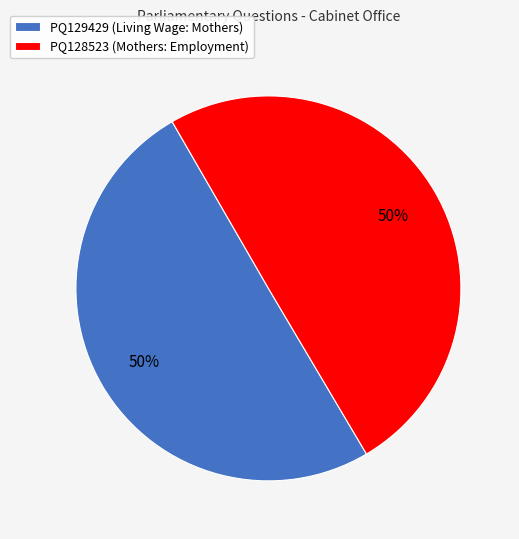

Combined, do PQ128523 (Mothers: Employment) and PQ129429 (Living Wage: Mothers) account for over 50%?

Yes